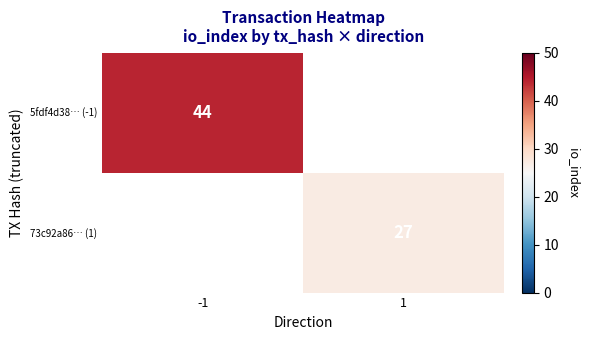

Is it true that 73c92a86… (1) equals 10.0 at 1?

False